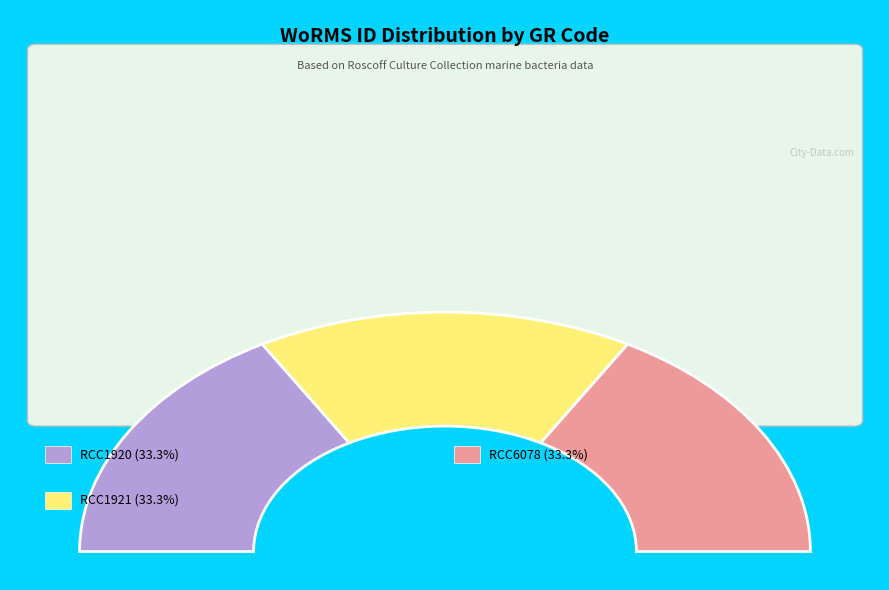

The RCC6078 slice represents 46% of the pie. True or false?

False